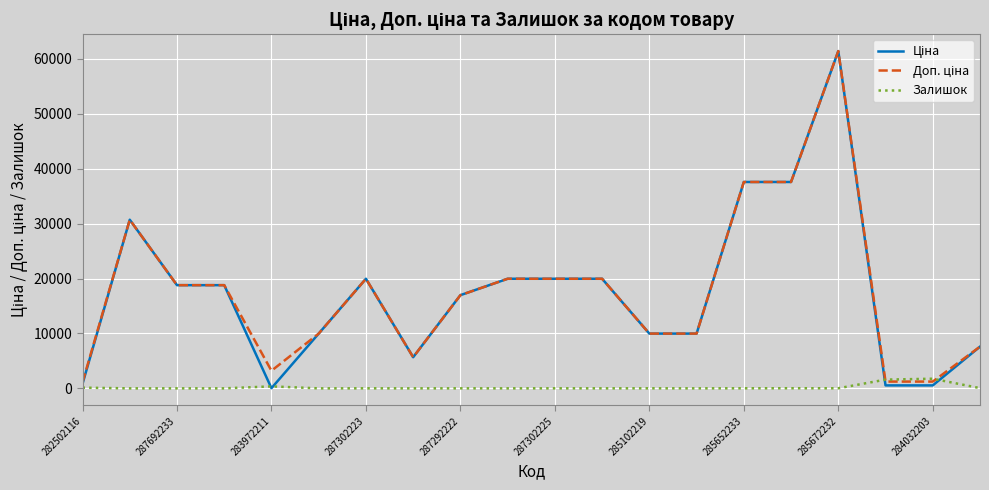

What is the maximum value shown in the chart?

61434.3